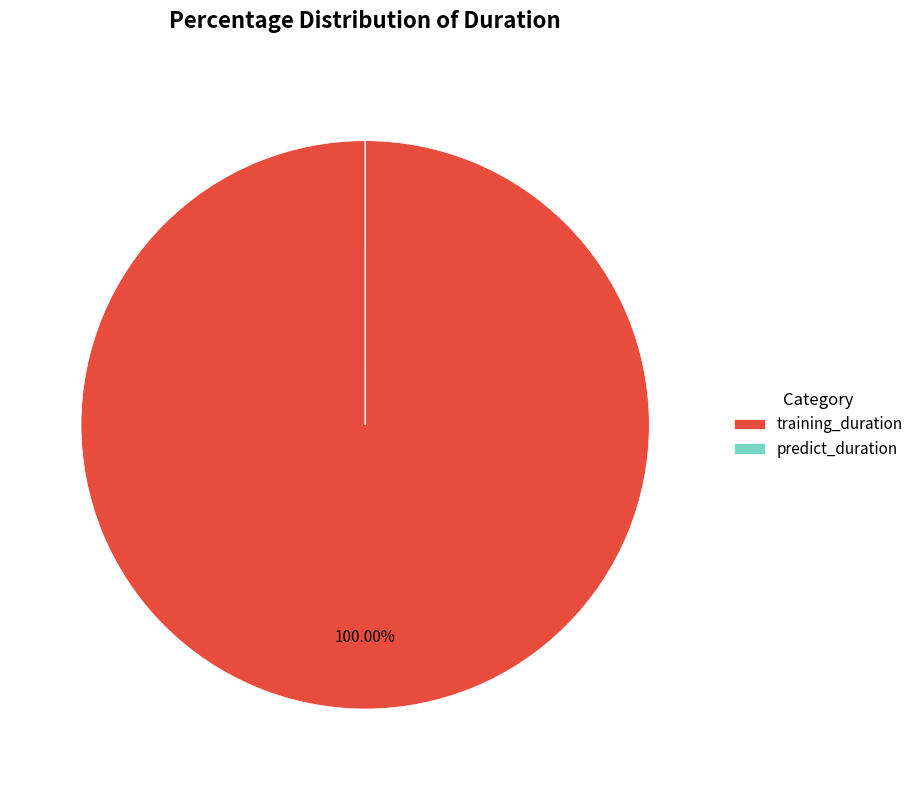

What is the largest slice in the pie chart?

training_duration